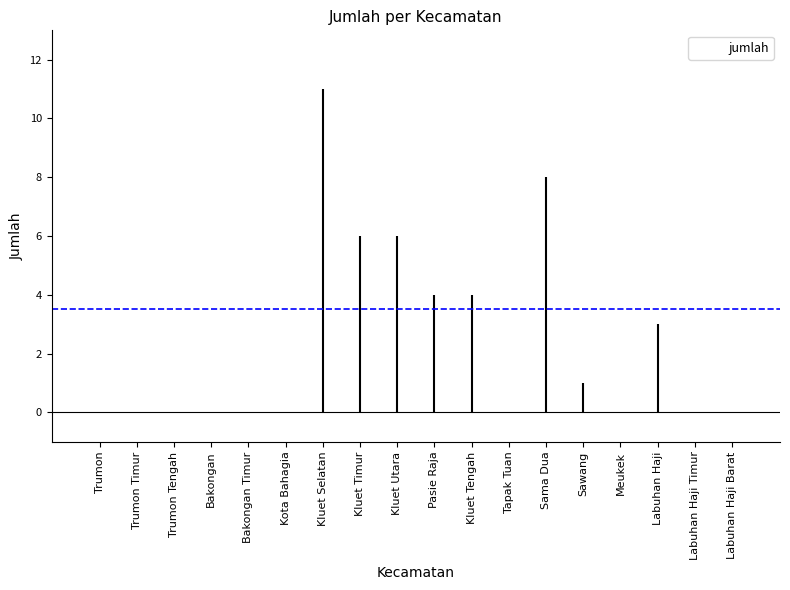

Reading right to left, extract all data points from this chart.

Labuhan Haji Barat=0	Labuhan Haji Timur=0	Labuhan Haji=3	Meukek=0	Sawang=1	Sama Dua=8	Tapak Tuan=0	Kluet Tengah=4	Pasie Raja=4	Kluet Utara=6	Kluet Timur=6	Kluet Selatan=11	Kota Bahagia=0	Bakongan Timur=0	Bakongan=0	Trumon Tengah=0	Trumon Timur=0	Trumon=0